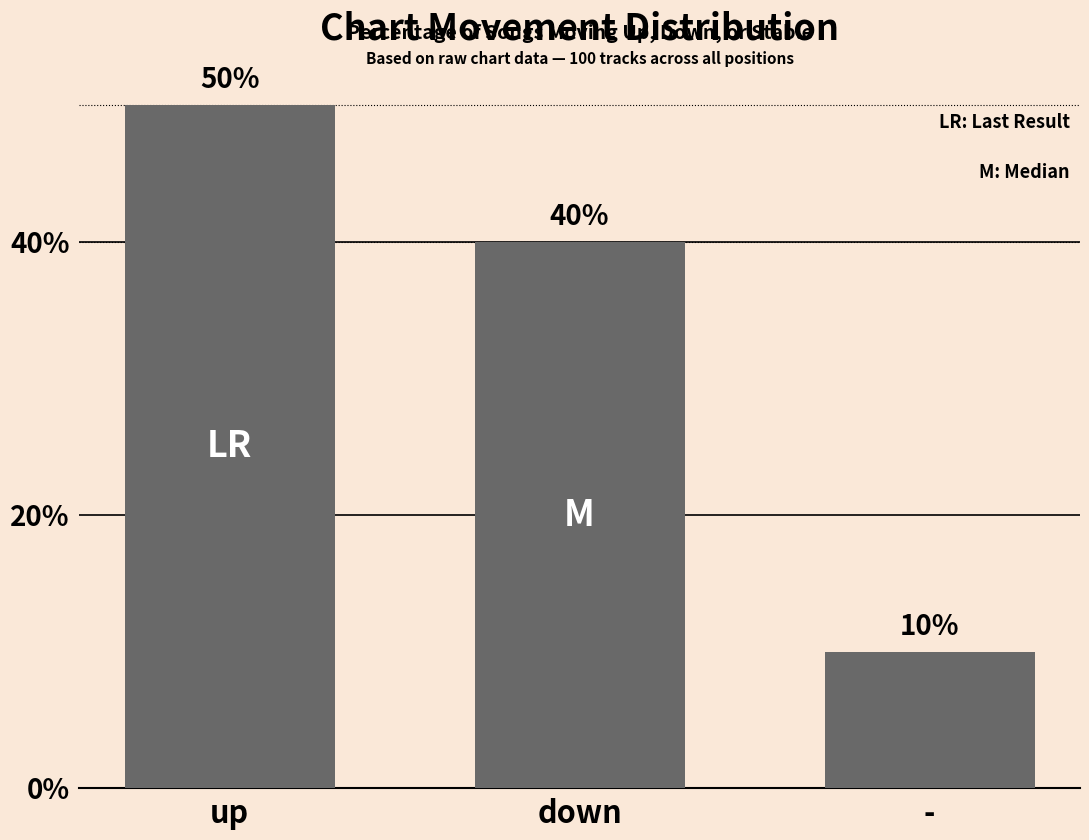

Approximately how many times larger is the value at down compared to -?

4.0